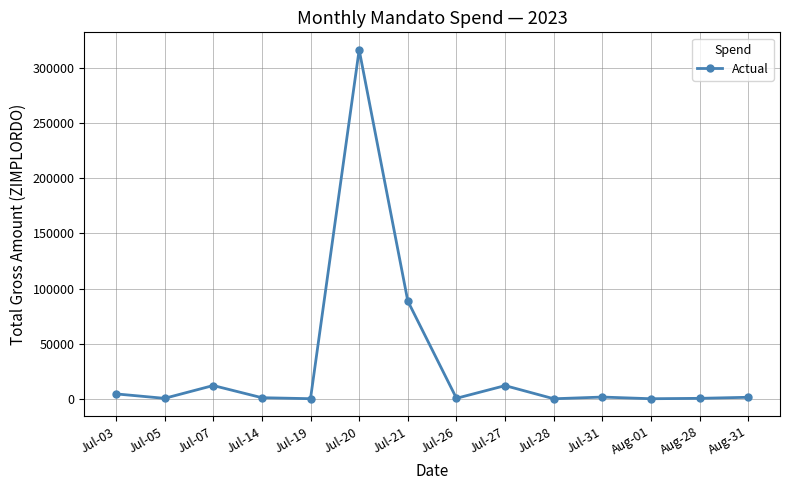

What is the label of the 1st point from the right?

Aug-31